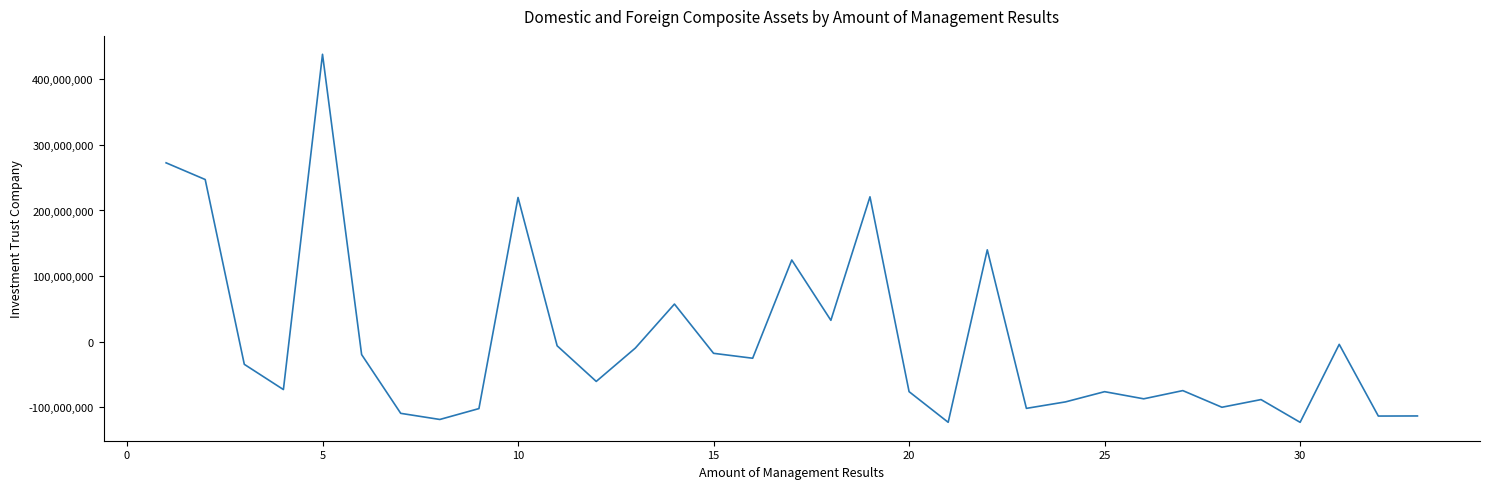

What is the difference between the maximum and minimum values?

561377756.0